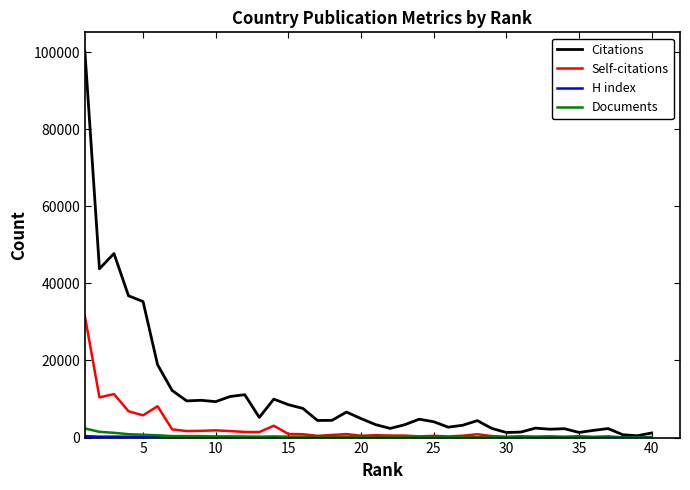

Which series has the largest total across all categories?

Citations